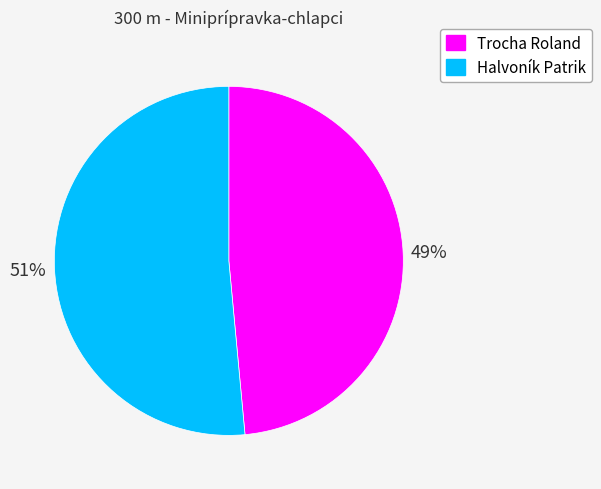

Is it true that Halvoník Patrik is 59% of the pie?

False